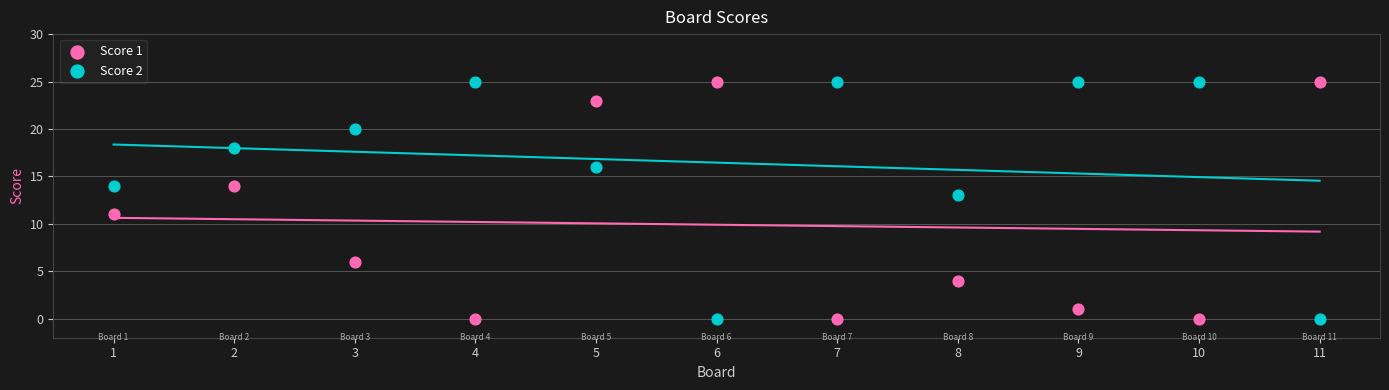

Across all data points, what is the range of Y values (max minus min)?

25